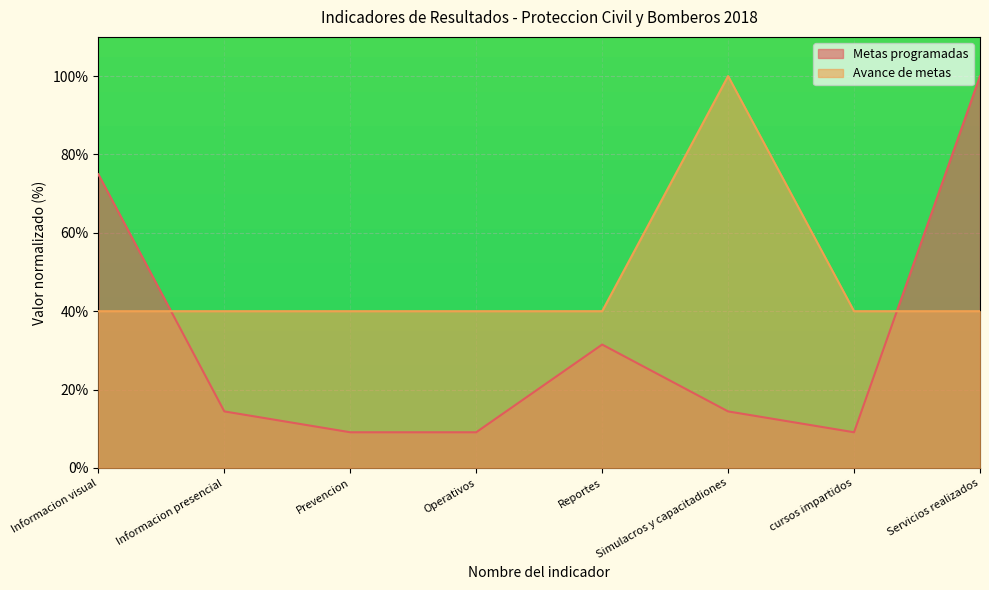

How many lines are shown in the chart?

2